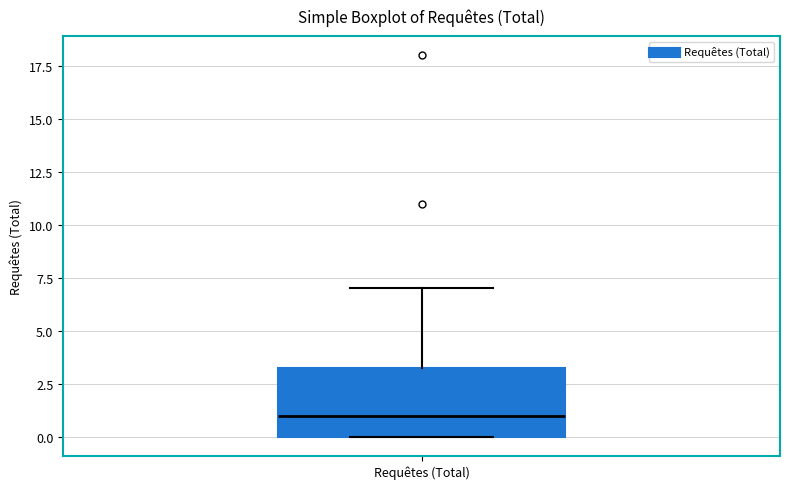

Where does the upper whisker of the box for Requêtes (Total) end on the y-axis? The values are not printed on the chart, so give them approximately, as read against the axis.

7.0